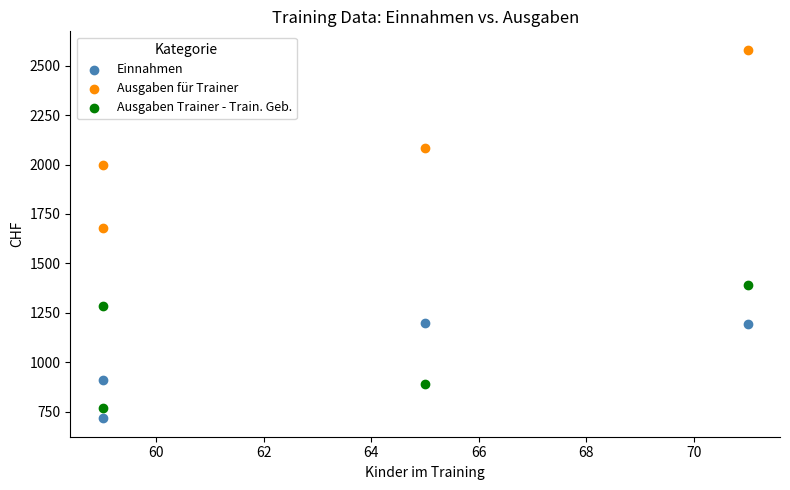

Which series contains the lowest Y value?

Einnahmen